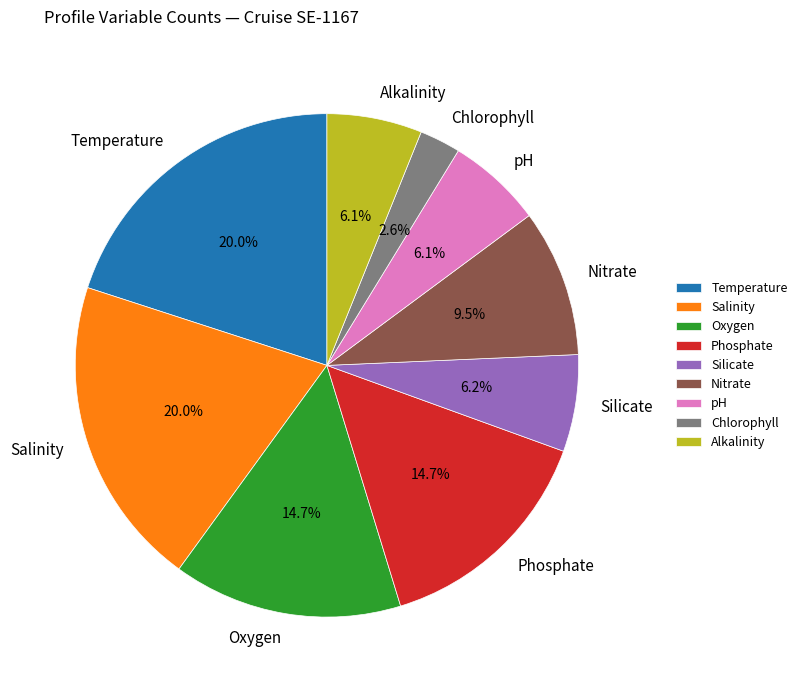

Which slice is the smallest?

Chlorophyll